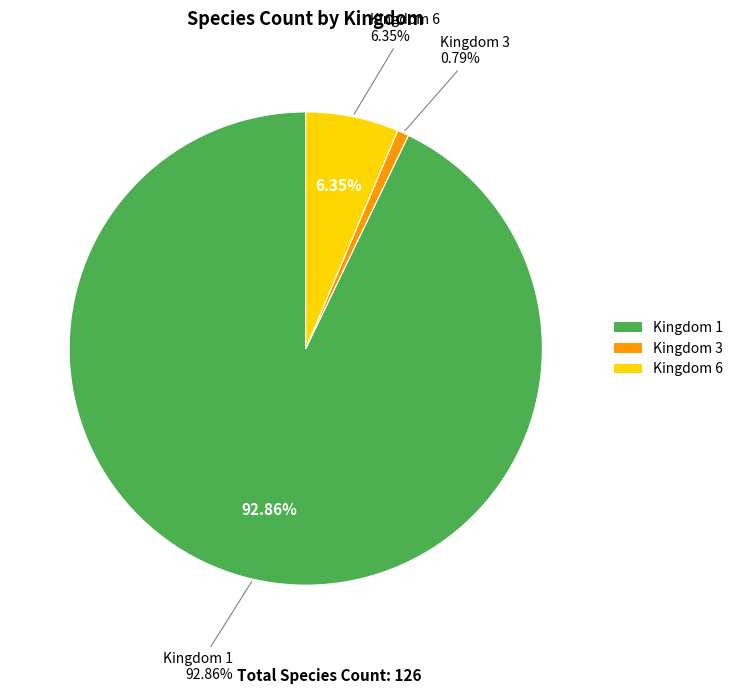

What percentage is the 1 slice, to the nearest percent?

93%